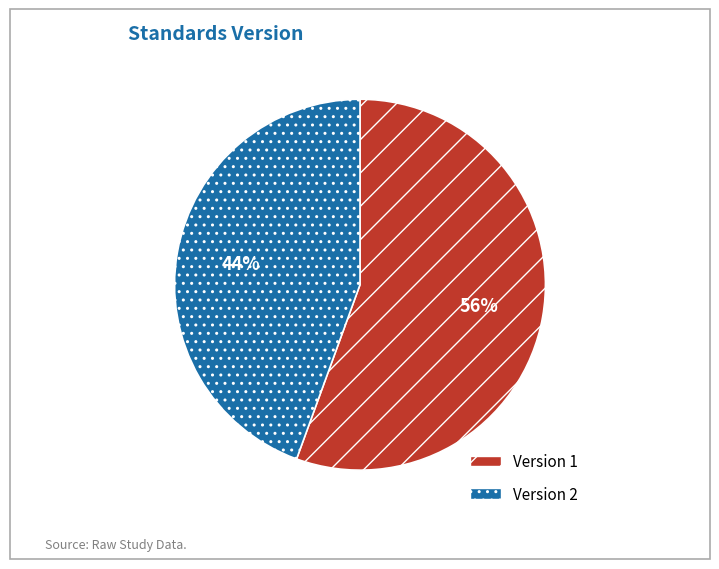

Is there any slice that represents more than half of the pie?

Yes